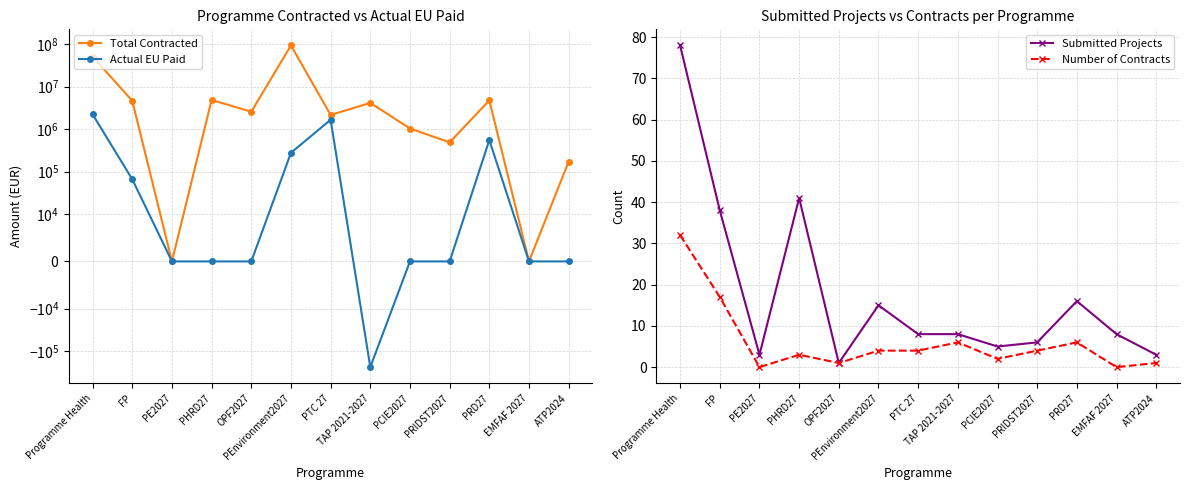

At which category does Number of Contracts reach its first local valley?

PE2027